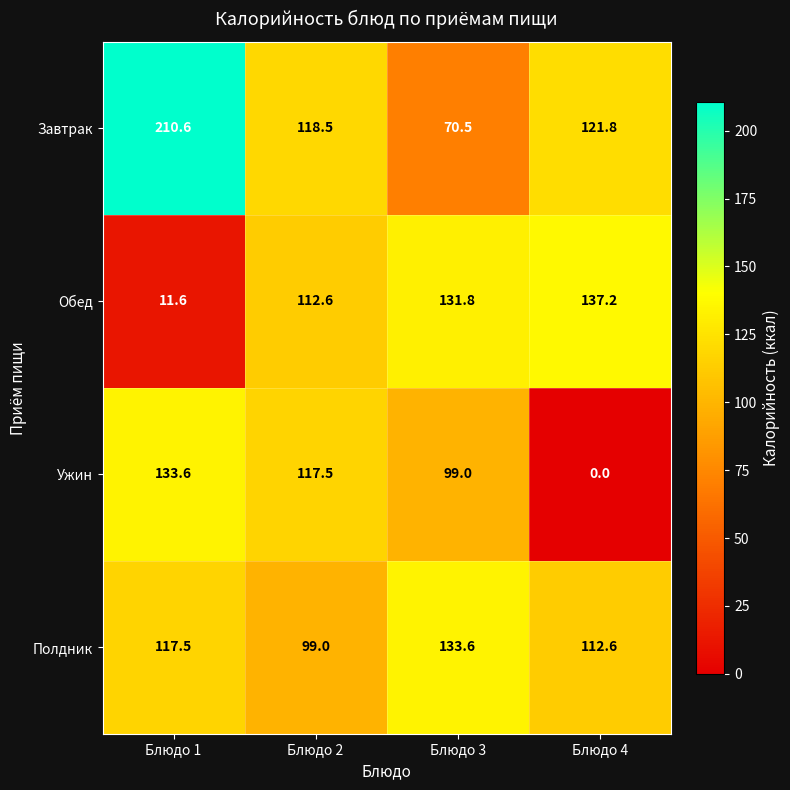

What is the spread (max minus min) of values at Блюдо 4?

137.2